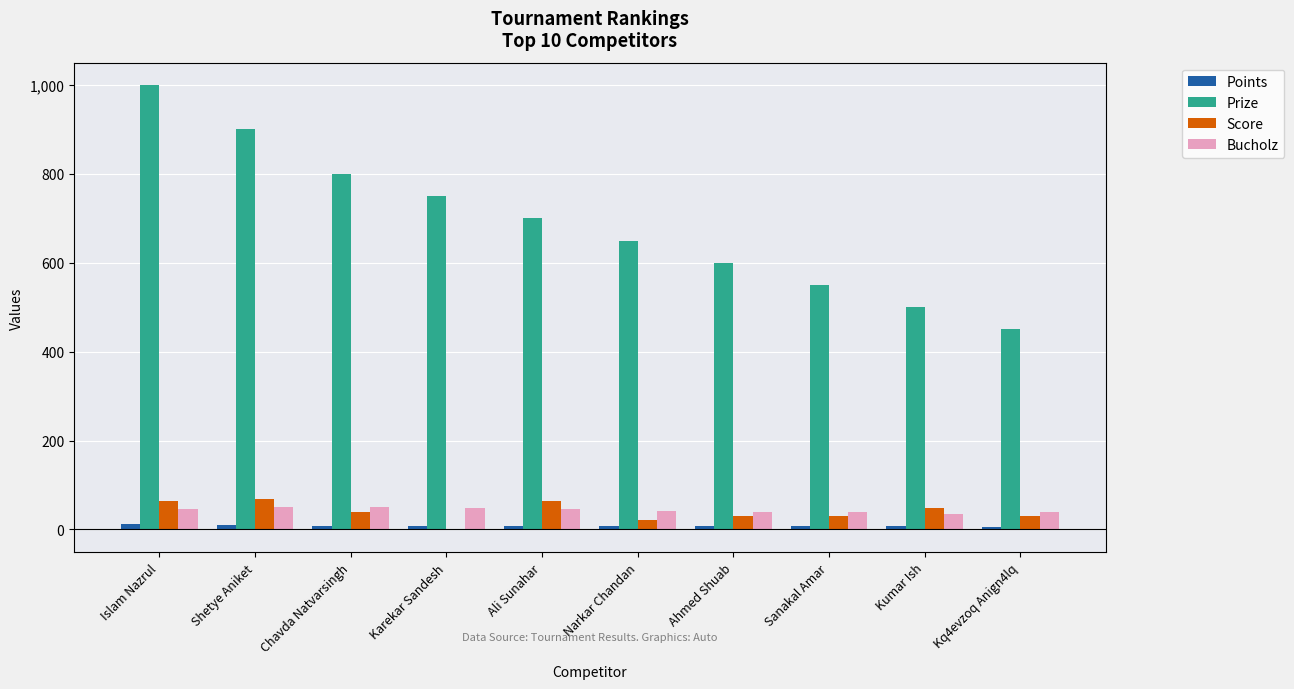

True or false: Bucholz has a value of 84 at Chavda Natvarsingh.

False